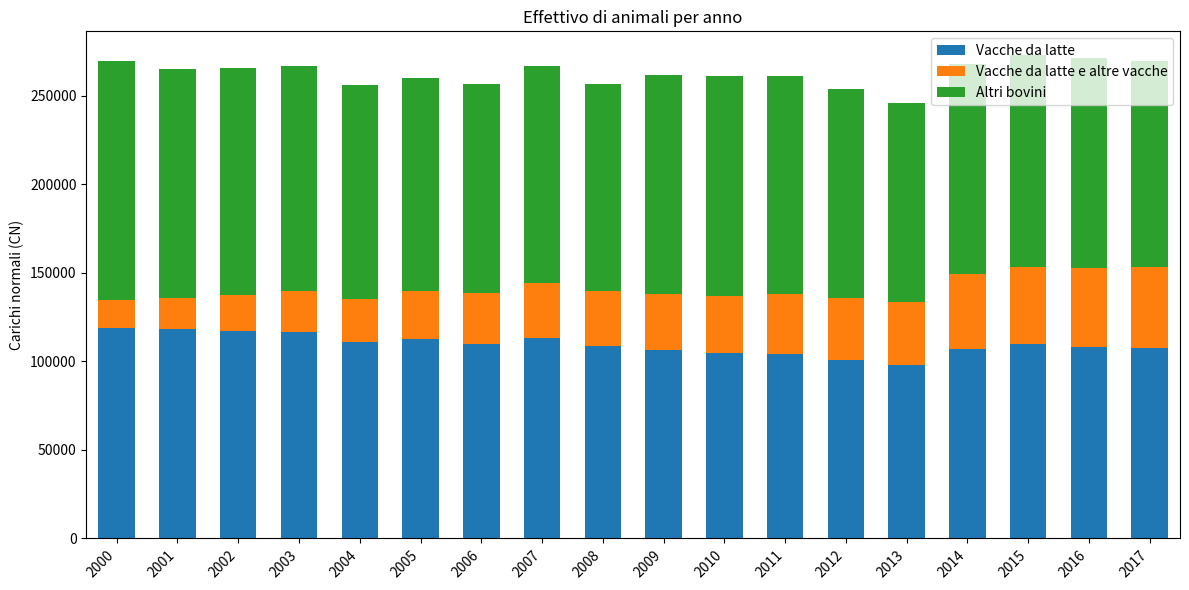

What is the total value across all series at 2001?

264967